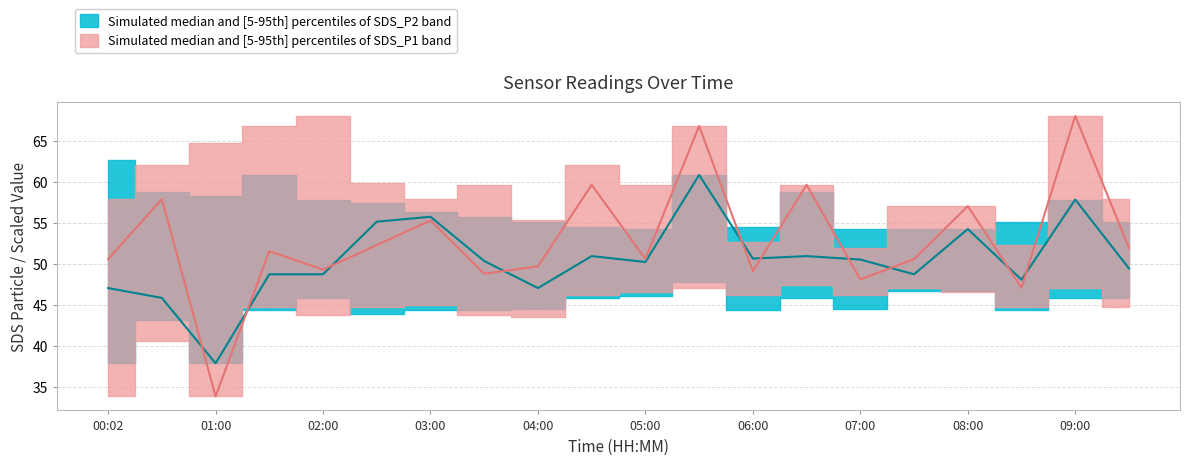

Reading left to right, transcribe all the data shown in this chart.

SDS_P1: 00:02=50.6	00:35=58.0	01:00=33.9	01:30=51.6	02:00=49.4	02:30=52.4	03:00=55.4	03:30=48.9	04:00=49.8	04:30=59.7	05:00=50.6	05:30=66.9	06:00=49.2	06:30=59.7	07:00=48.1	07:30=50.6	08:00=57.1	08:30=47.1	09:00=68.1	09:30=52.0
SDS_P2: 00:02=47.1	00:35=45.9	01:00=37.9	01:30=48.8	02:00=48.8	02:30=55.2	03:00=55.8	03:30=50.4	04:00=47.1	04:30=51.0	05:00=50.3	05:30=60.9	06:00=50.7	06:30=51.0	07:00=50.6	07:30=48.8	08:00=54.3	08:30=48.1	09:00=57.9	09:30=49.5